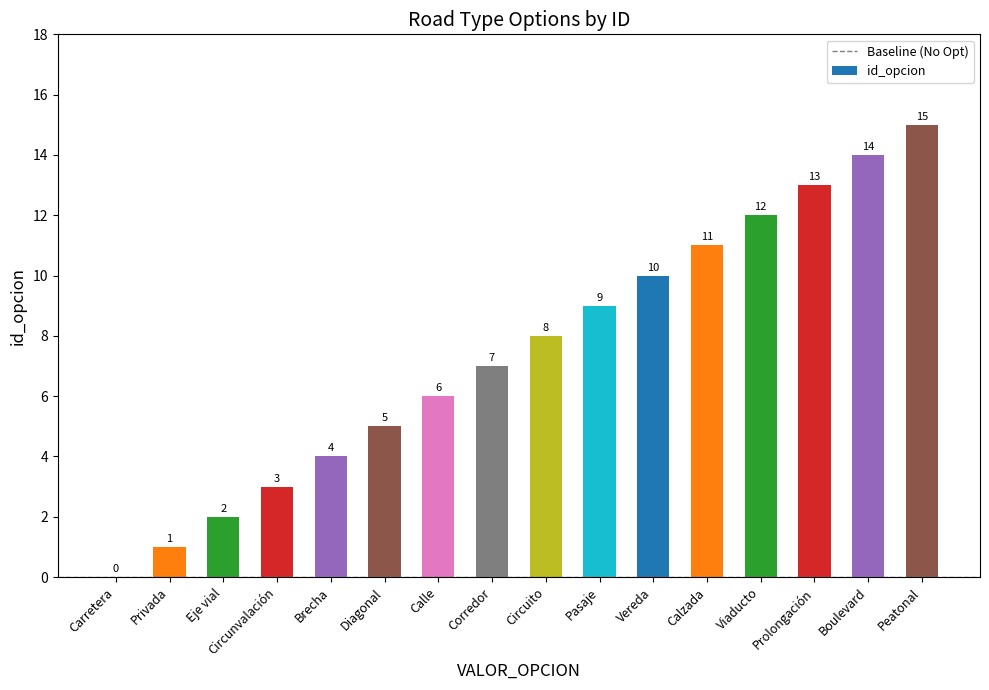

Reading left to right, transcribe all the data shown in this chart.

Carretera=0	Privada=1	Eje vial=2	Circunvalación=3	Brecha=4	Diagonal=5	Calle=6	Corredor=7	Circuito=8	Pasaje=9	Vereda=10	Calzada=11	Viaducto=12	Prolongación=13	Boulevard=14	Peatonal=15